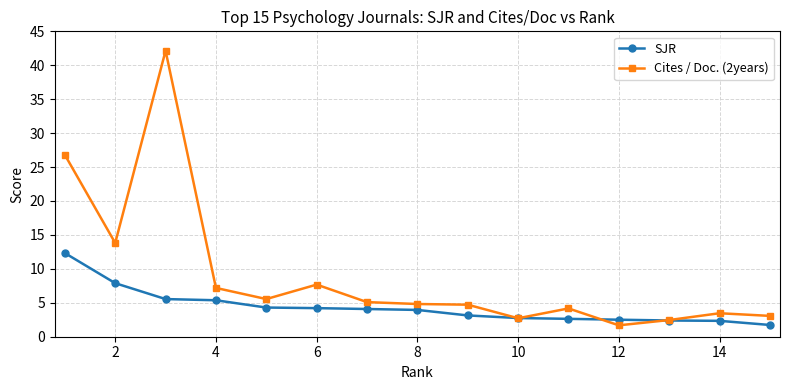

Which series has the largest total across all categories?

Cites / Doc. (2years)